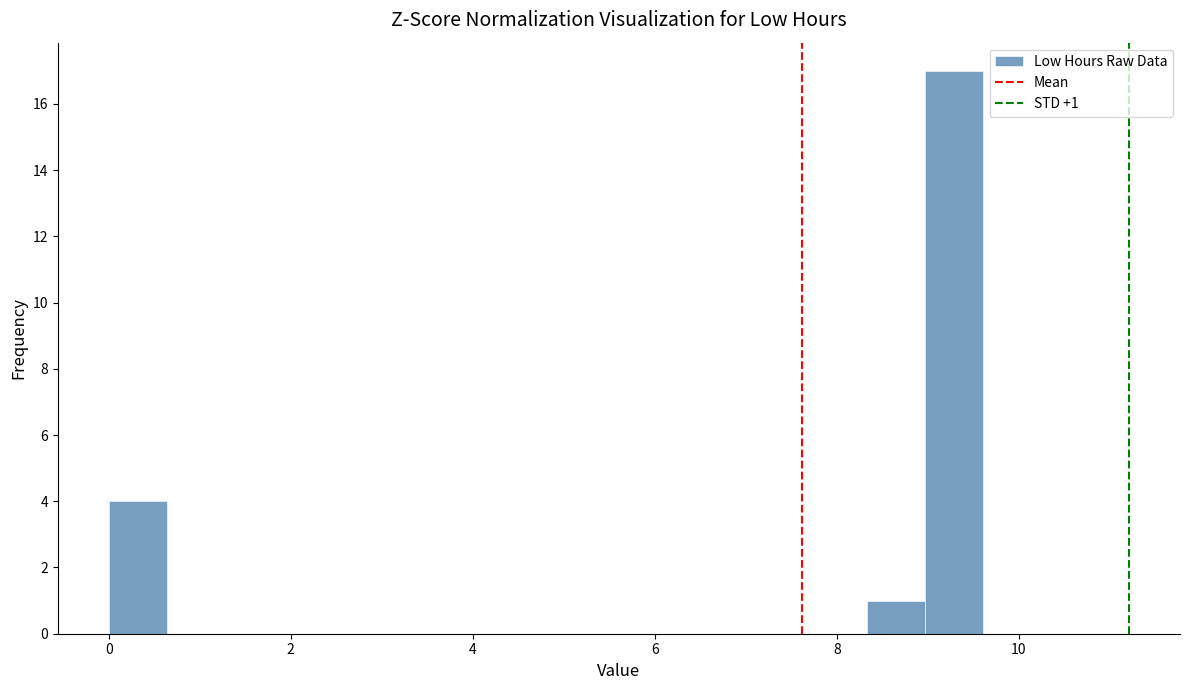

Read against the x-axis, roughly where is the centre of the tallest bar?

9.2